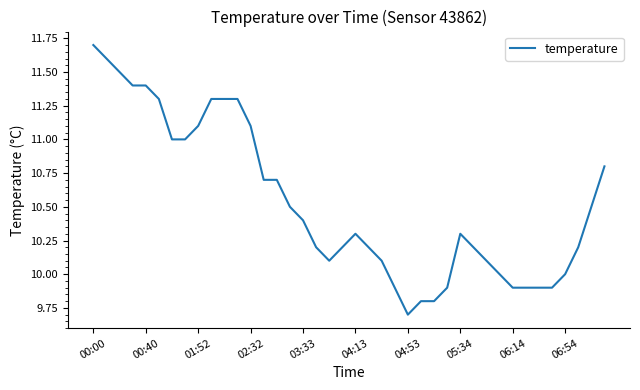

What is the greatest value displayed?

11.7